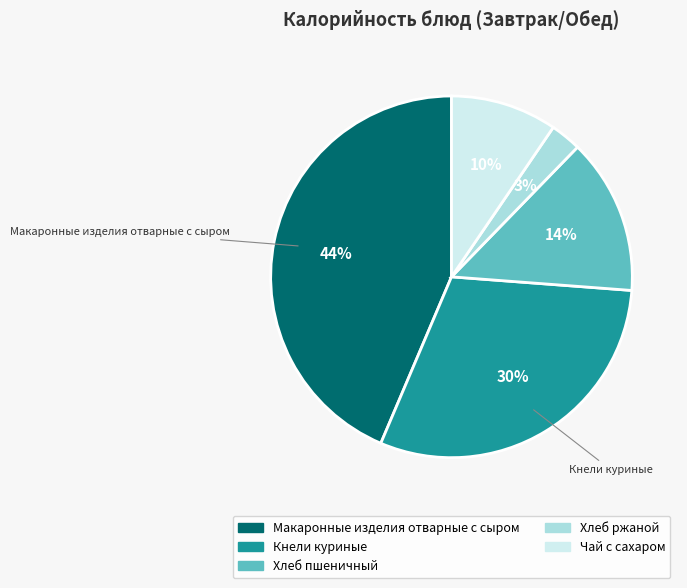

To the nearest percent, what percentage of the pie is Чай с сахаром?

10%